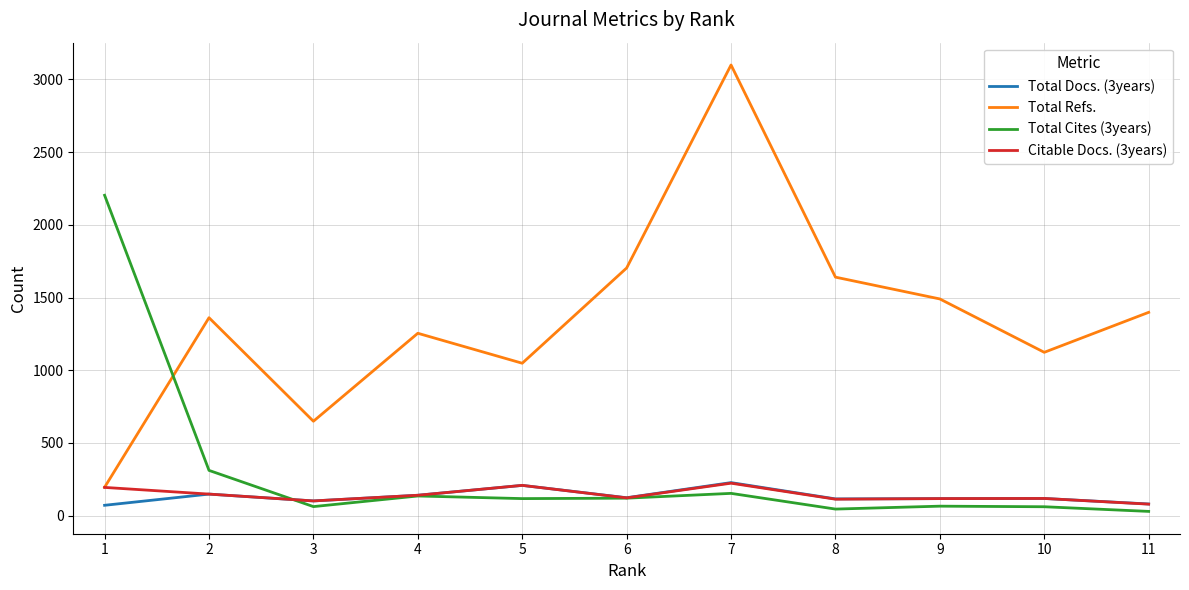

Is this an area chart (filled region under the line)?

No